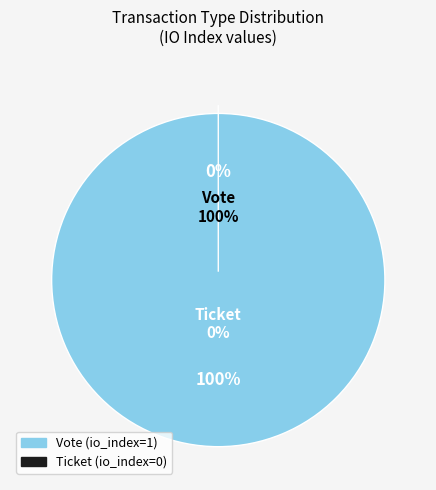

The Ticket slice represents 0% of the pie. True or false?

True